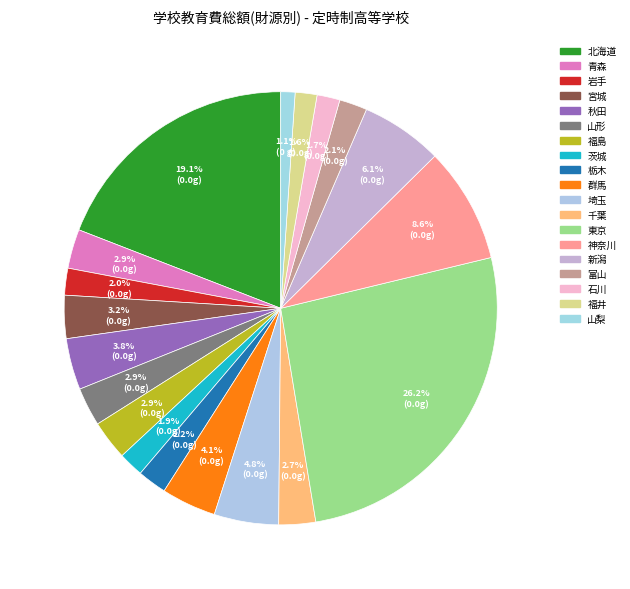

The 秋田 slice represents 11% of the pie. True or false?

False